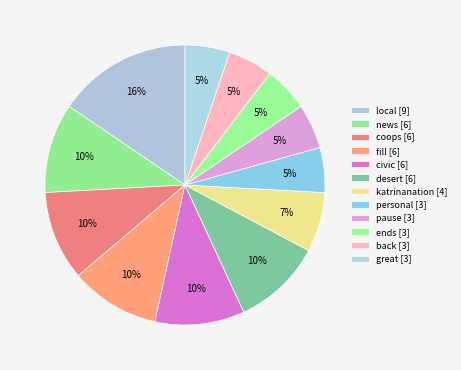

Is it true that personal is 14% of the pie?

False